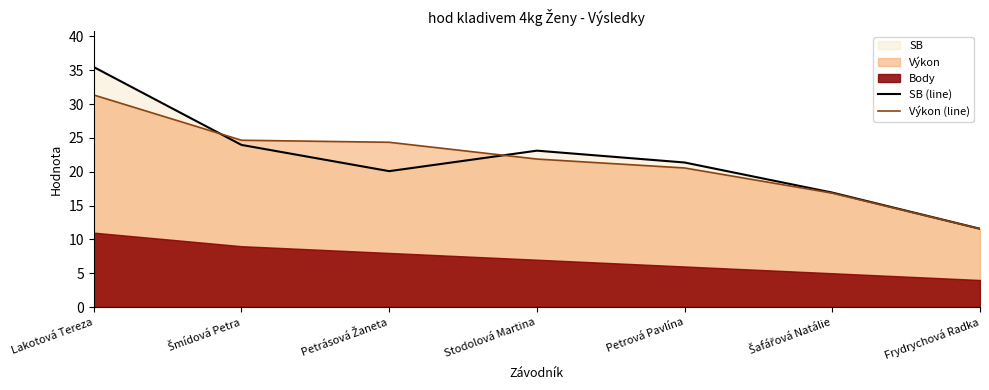

Which series has the widest spread of values?

SB (line)